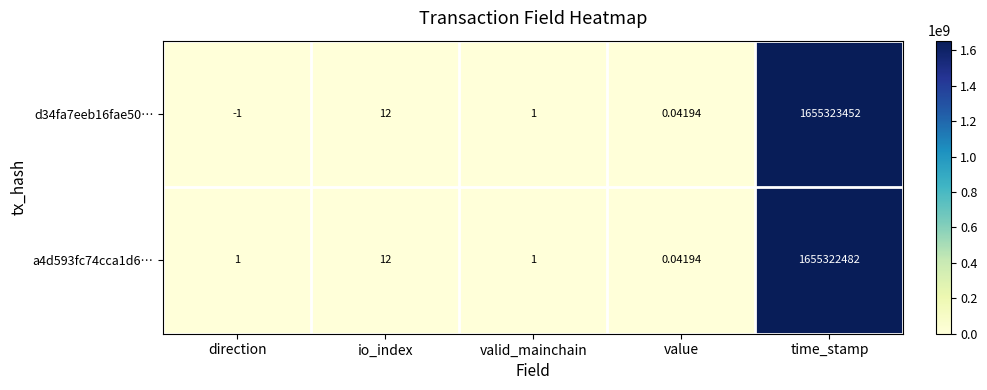

What is the minimum value shown in the chart?

-1.0